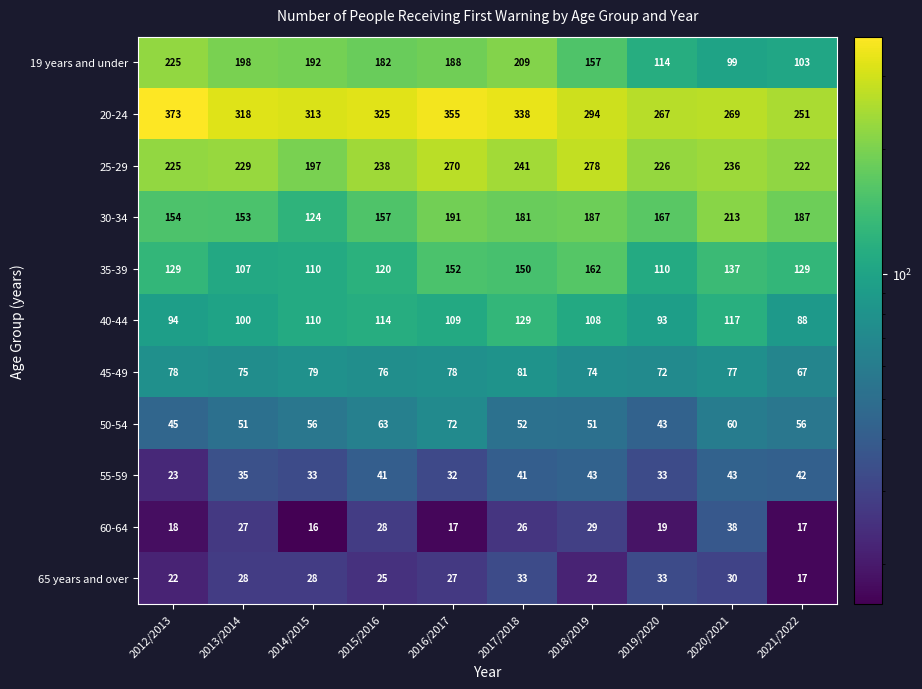

Which series has the largest range (max minus min)?

19 years and under